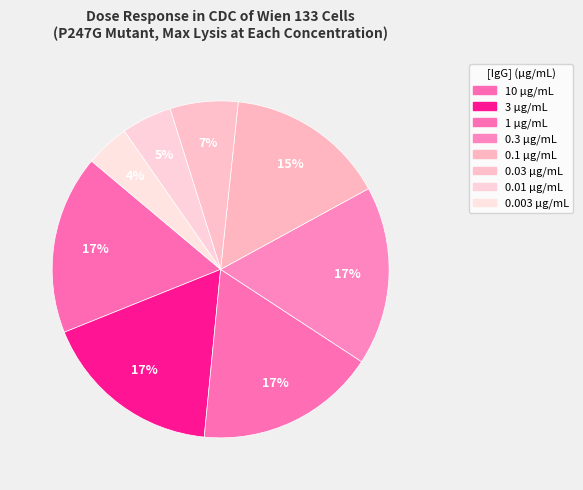

Rank the categories by value from highest to lowest.

3, 1, 10, 0.3, 0.1, 0.03, 0.01, 0.003